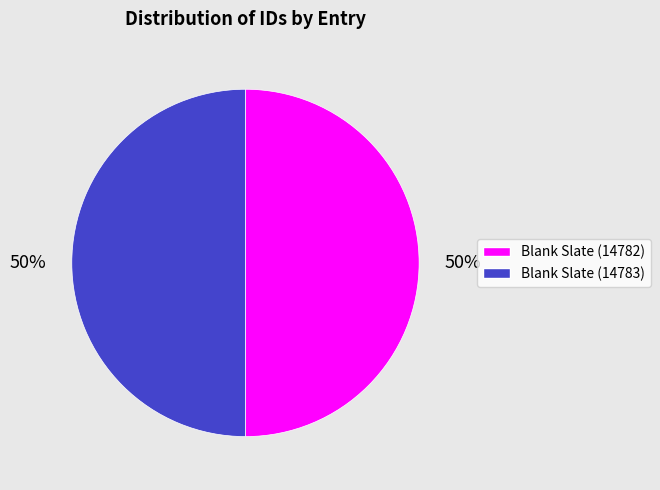

How many slices are in this pie chart?

2